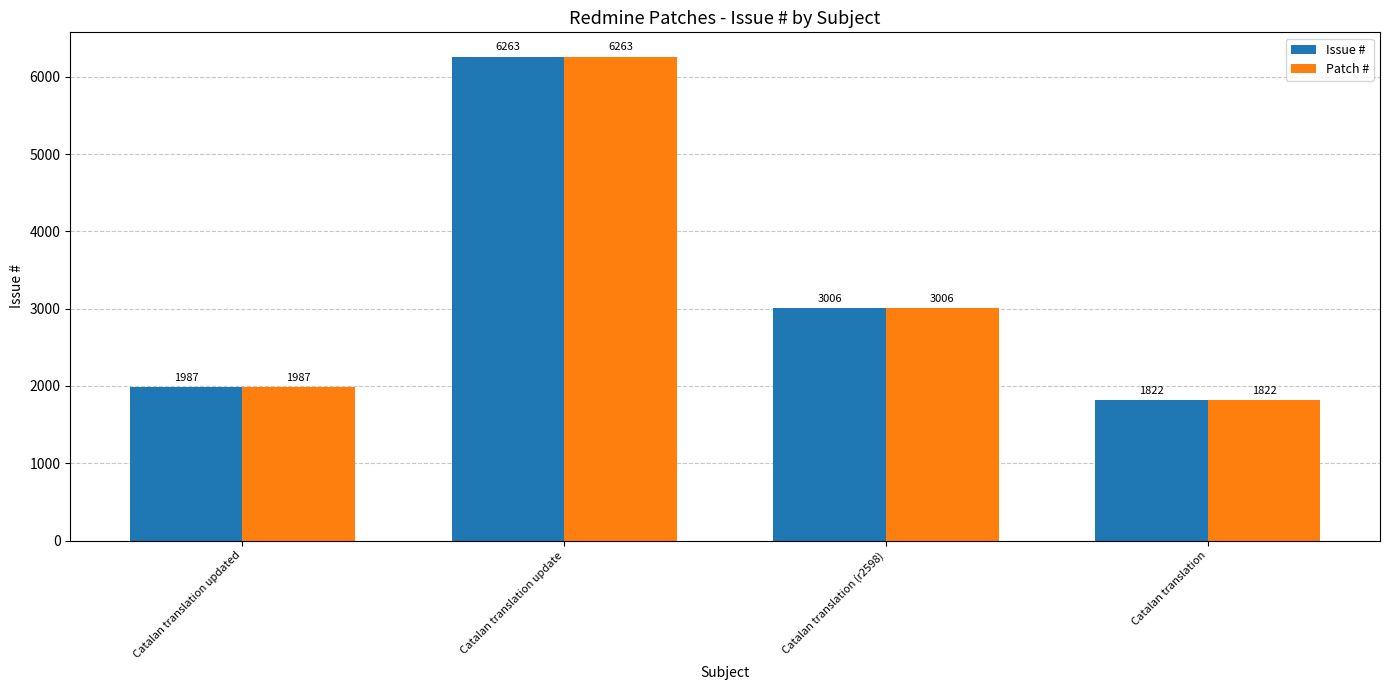

What is the label of the 4th bar from the left?

Catalan translation